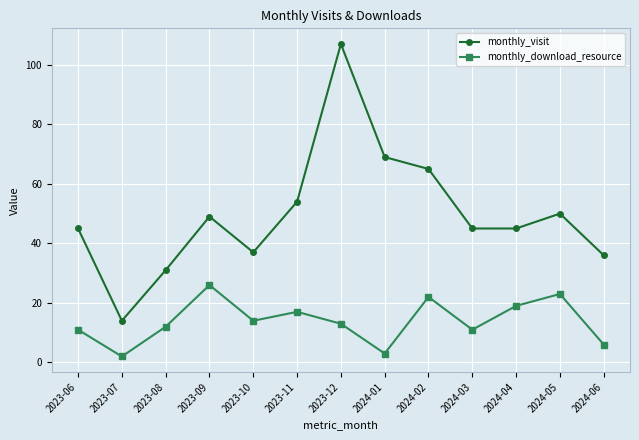

How many lines are shown in the chart?

2